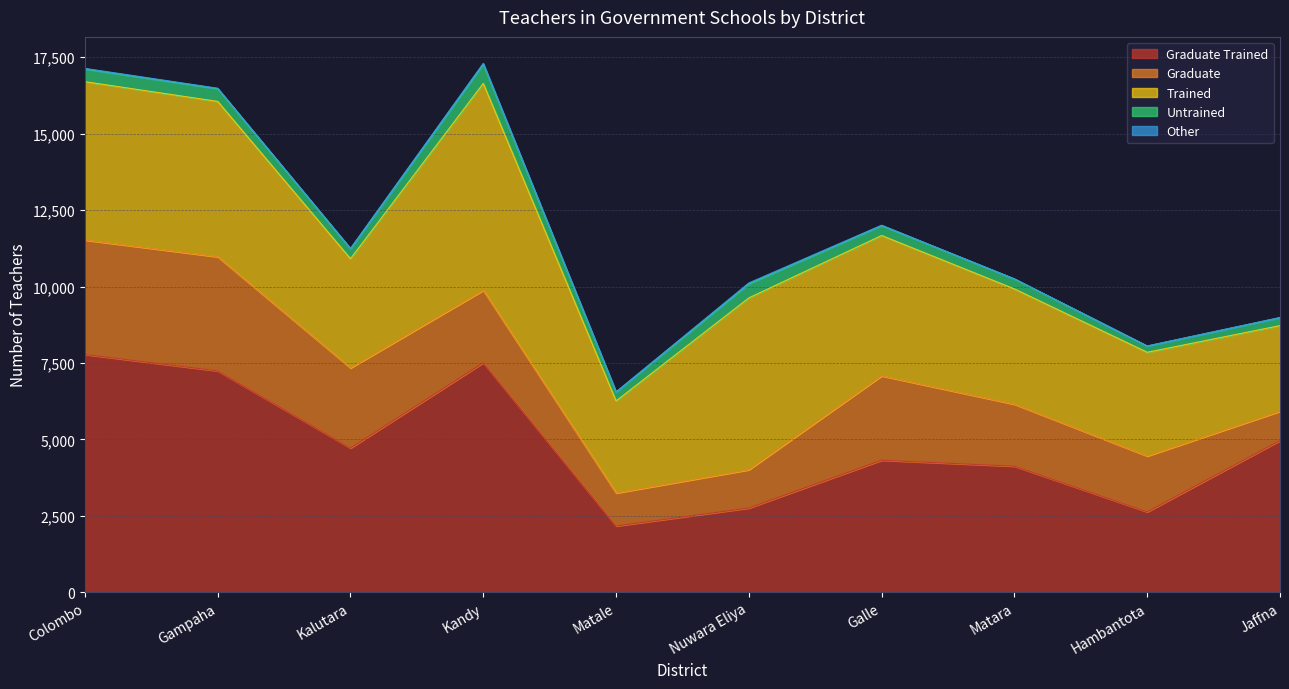

What is the label of the 6th point from the left?

Nuwara Eliya